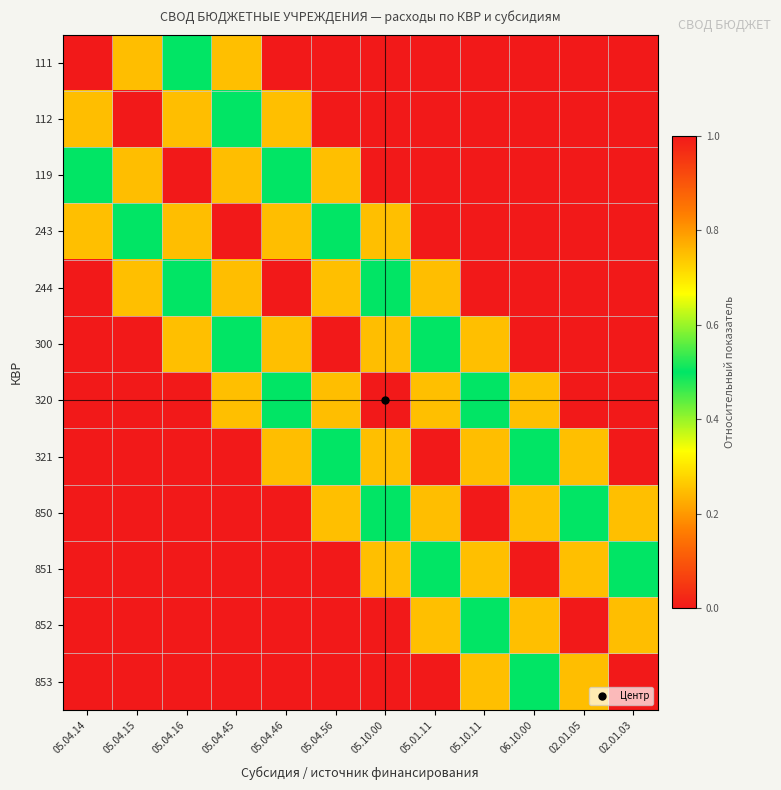

What is the total value across all series at 05.10.11?

4.0